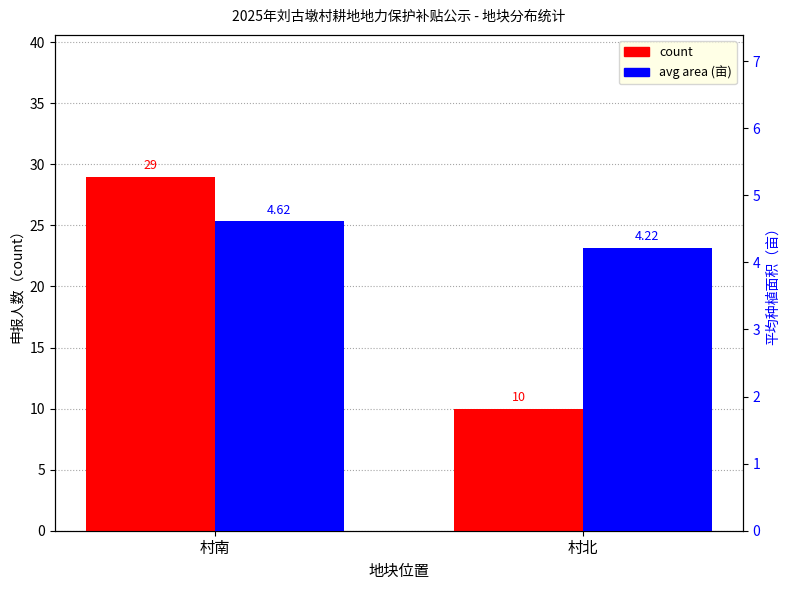

Where is count nearest to the value 19?

村北